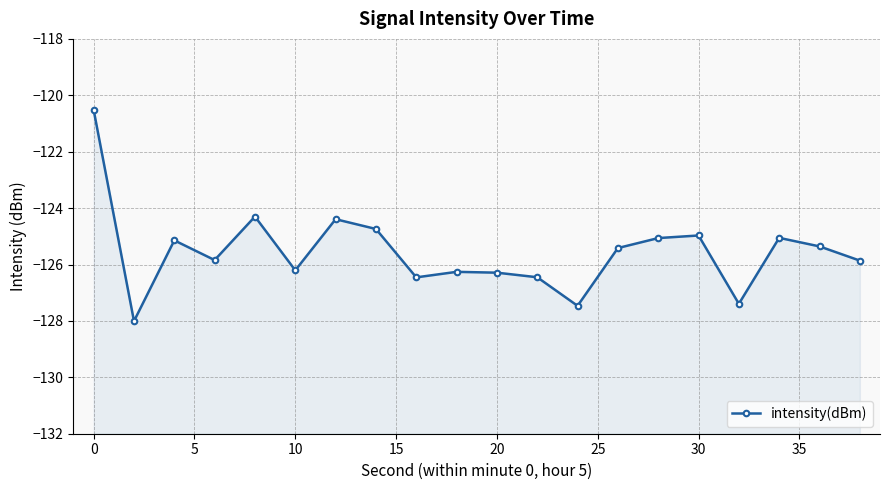

How many series are shown in this chart?

1